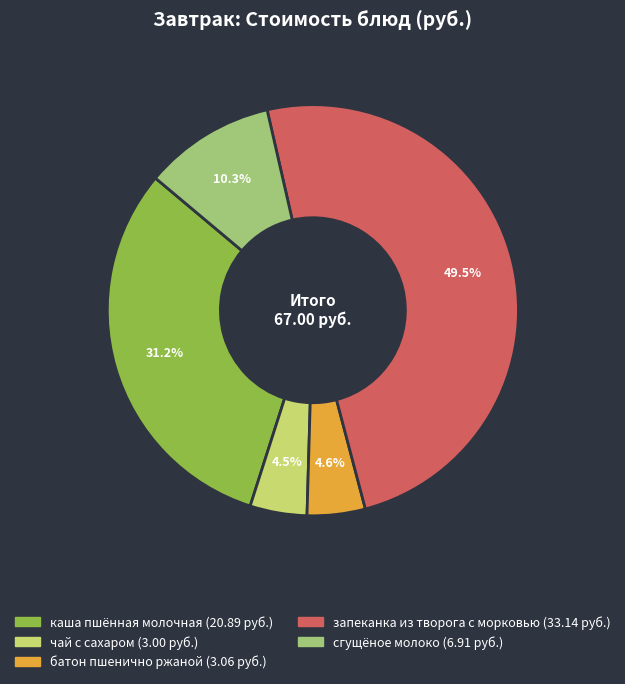

Is it true that запеканка из творога с морковью is 43% of the pie?

False